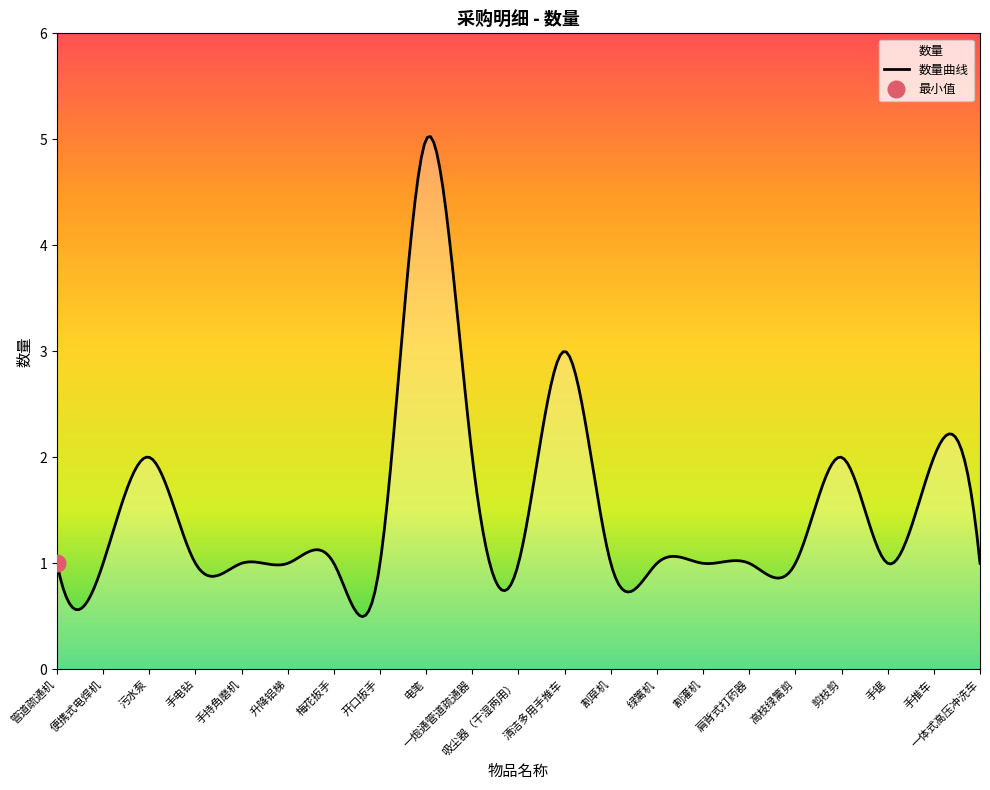

How many data points does each series have?

21